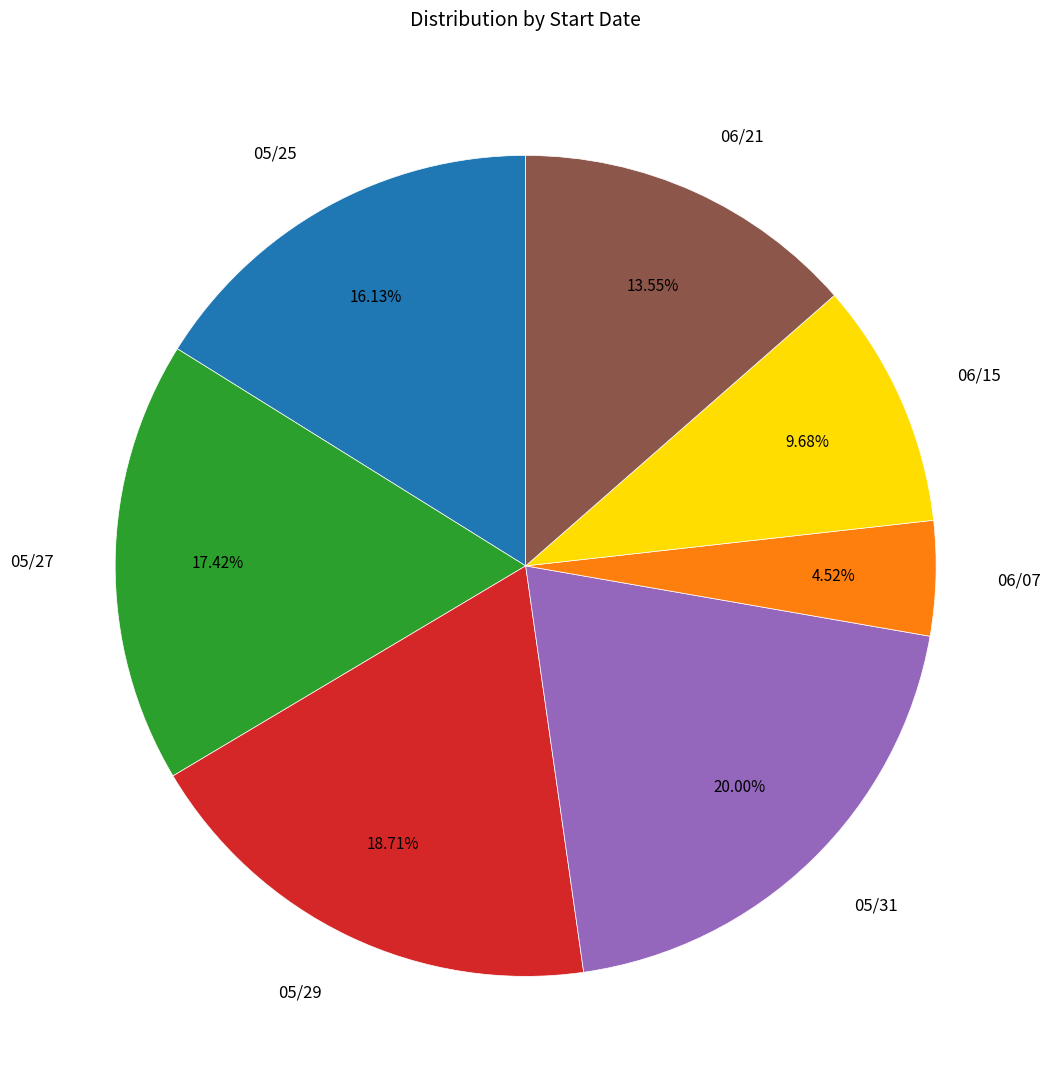

The 06/21 slice represents 8% of the pie. True or false?

False